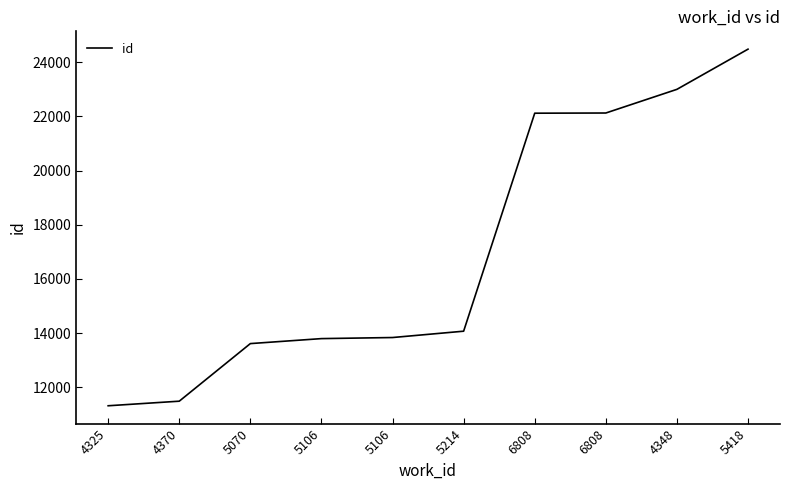

What is the approximate value at 5106, to the nearest 50?

13850